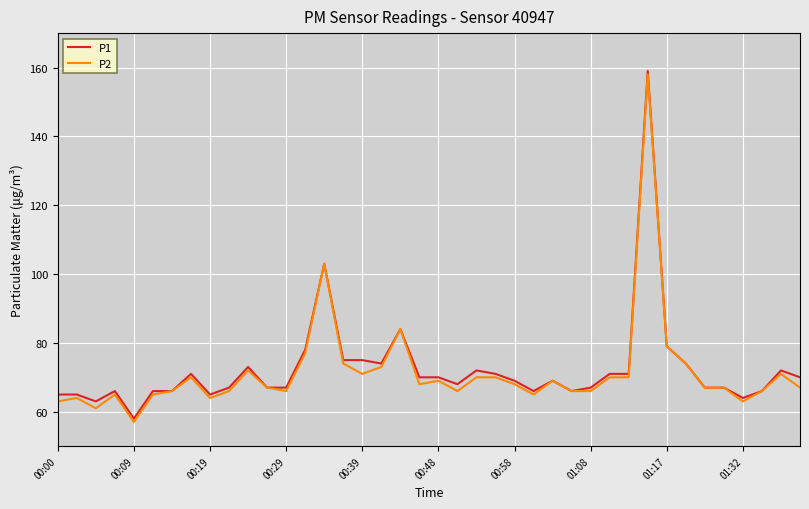

What is the maximum value shown in the chart?

159